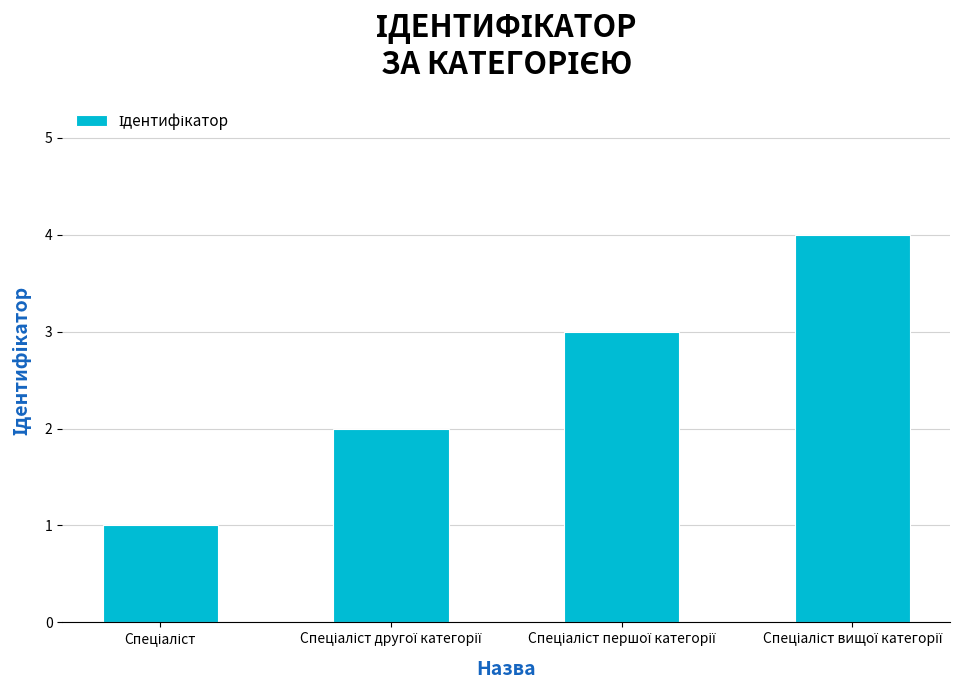

What is the difference between the second highest and minimum values?

2